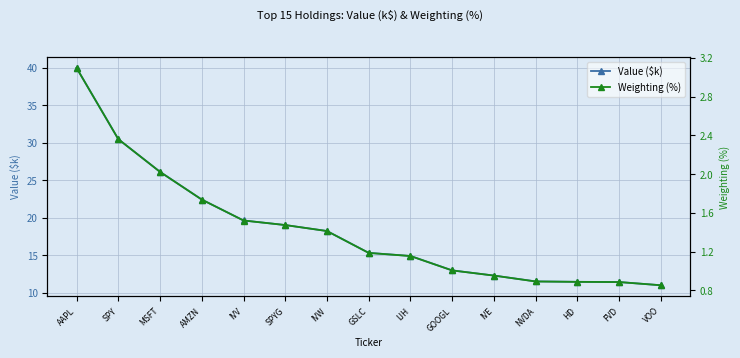

Count the number of data series in this chart.

2